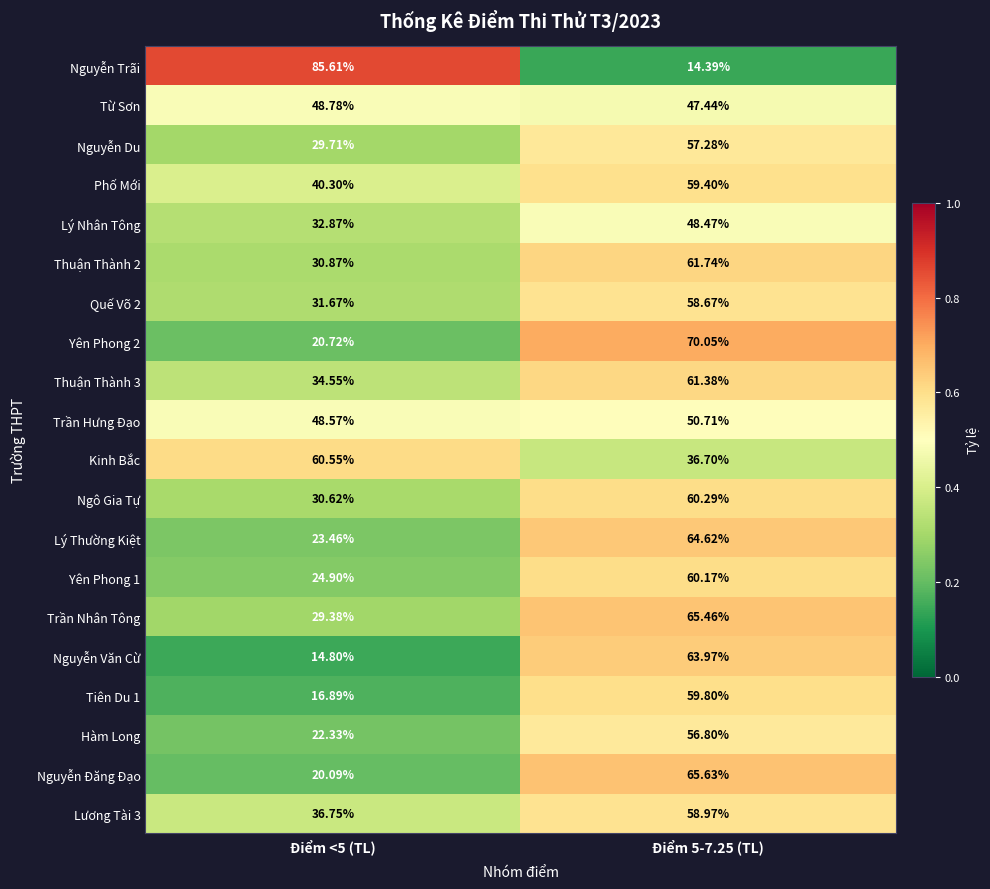

How many series are shown in this chart?

20